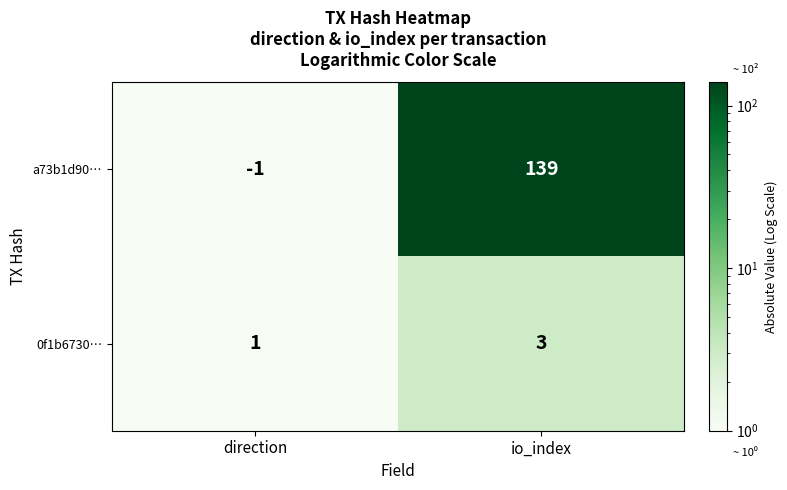

What is the sum of the 0f1b6730… values at io_index and direction?

4